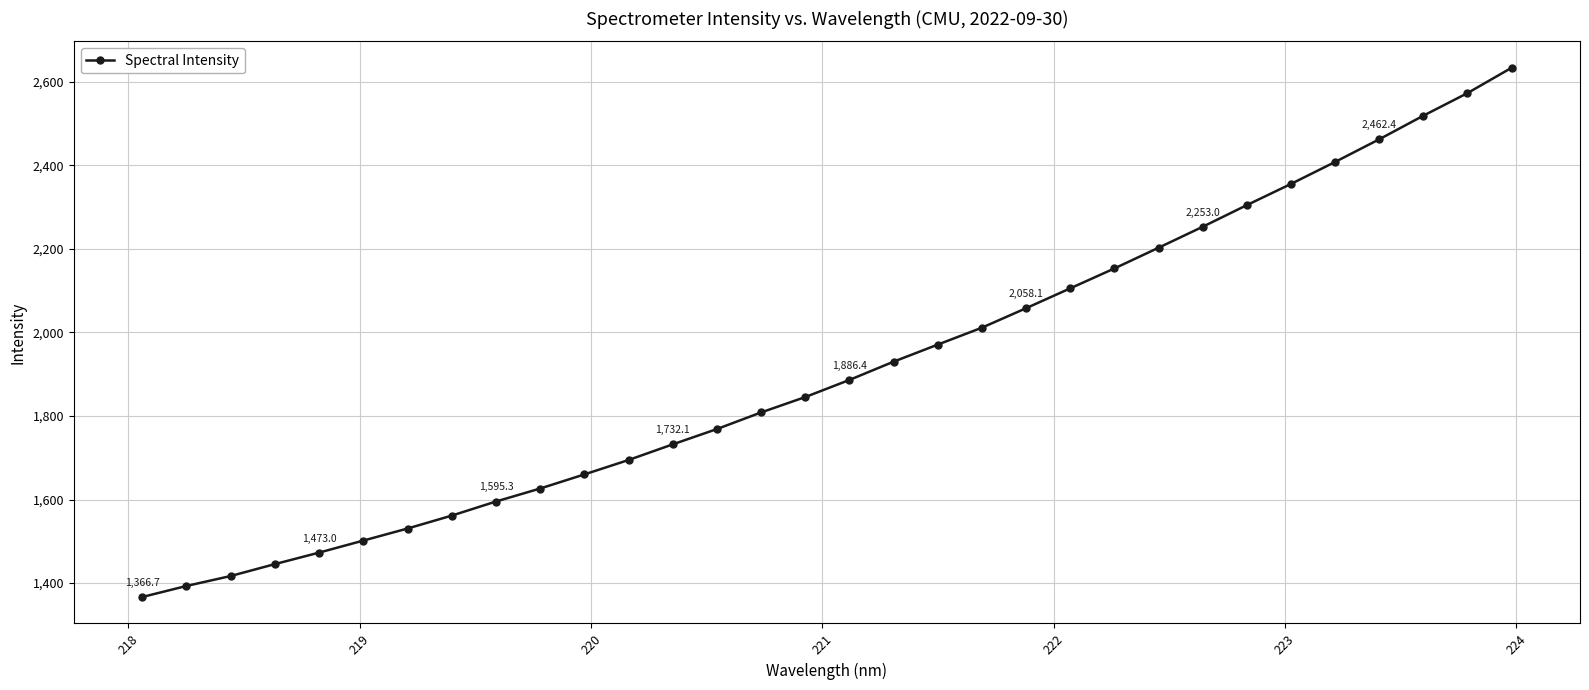

What is the value of the 14th point from the left?

1768.8